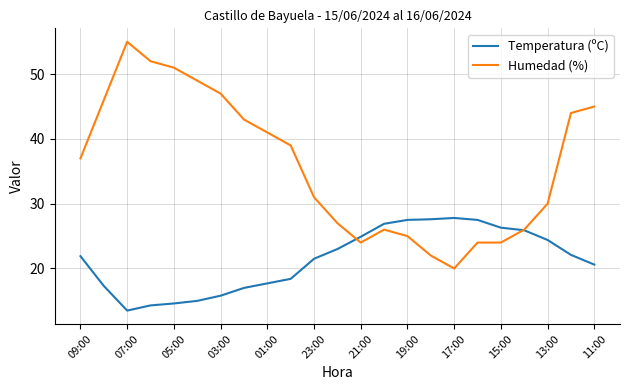

Which series has the widest spread of values?

Humedad (%)